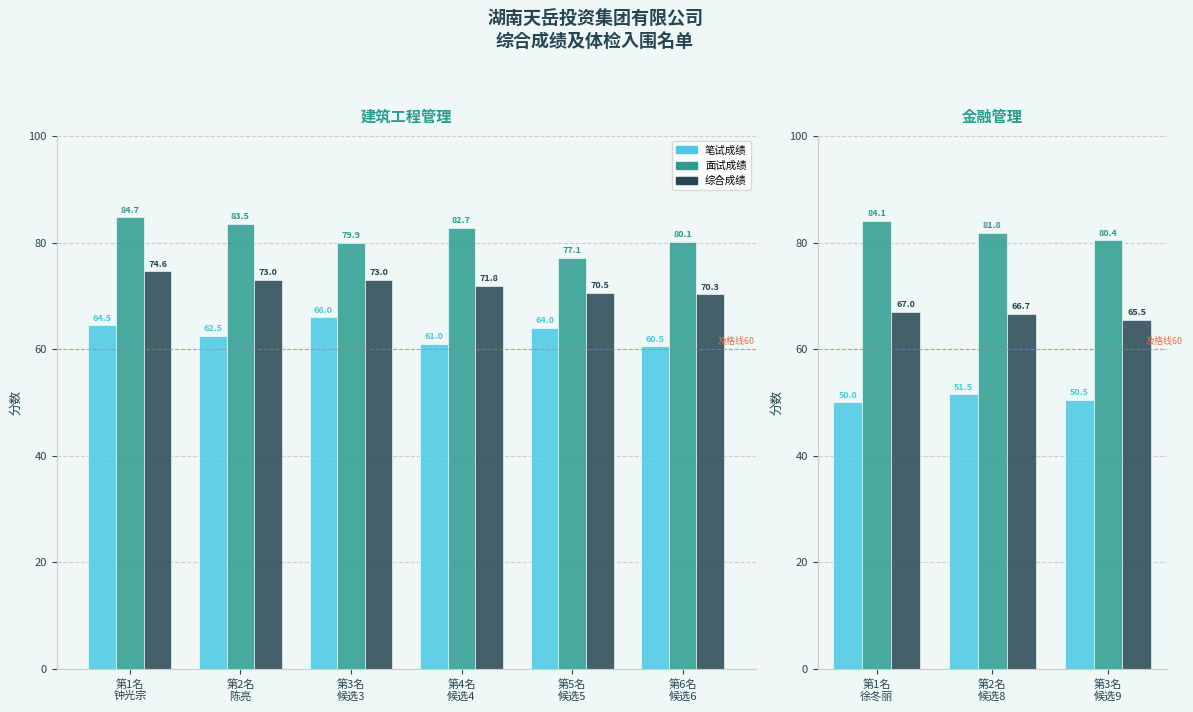

What position from the left is 第3名 候选9?

3